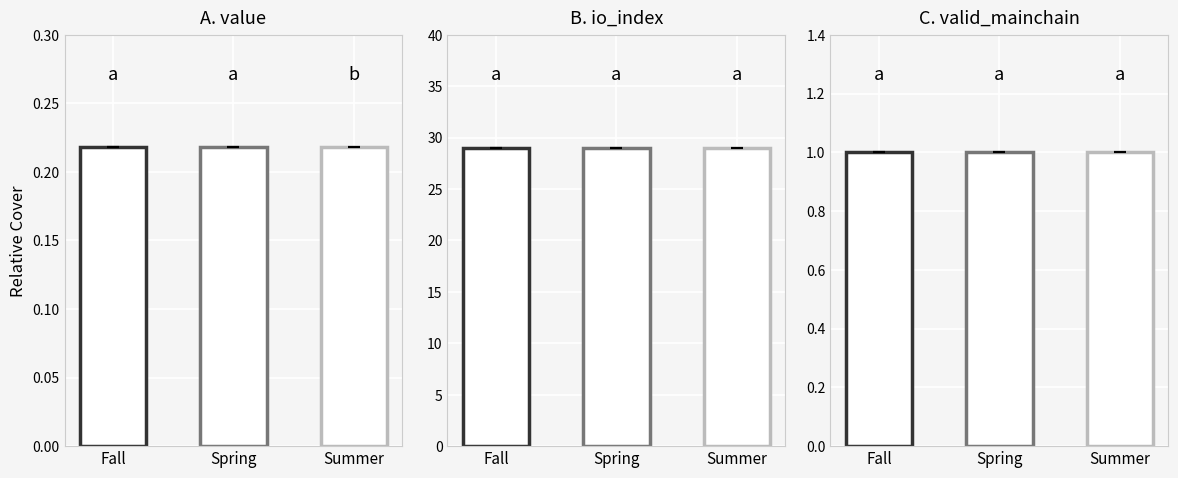

What value does the io_index series have at 20?

29.0